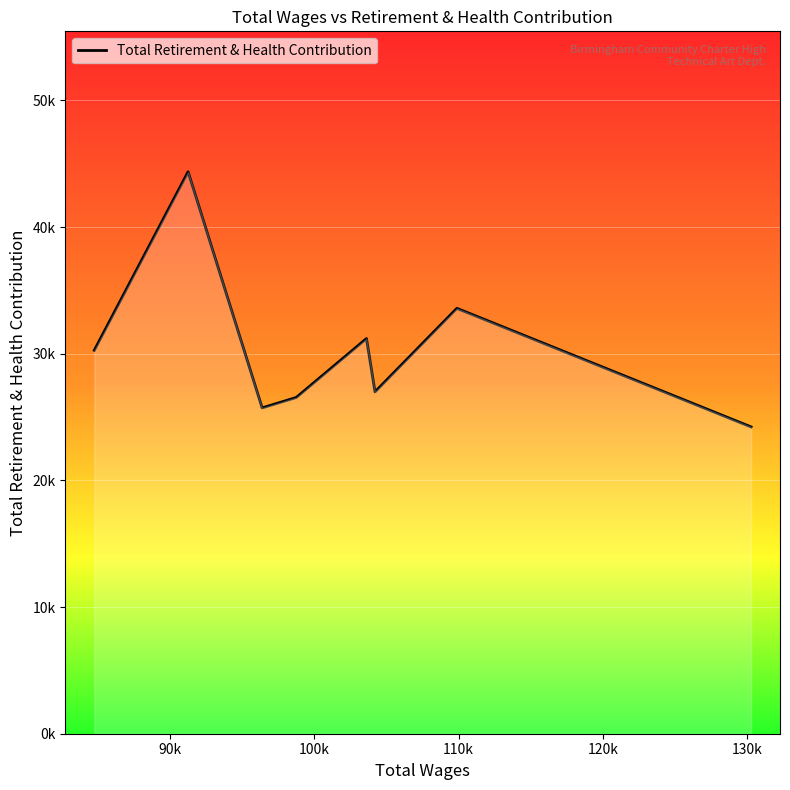

Is this an area chart (filled region under the line)?

Yes